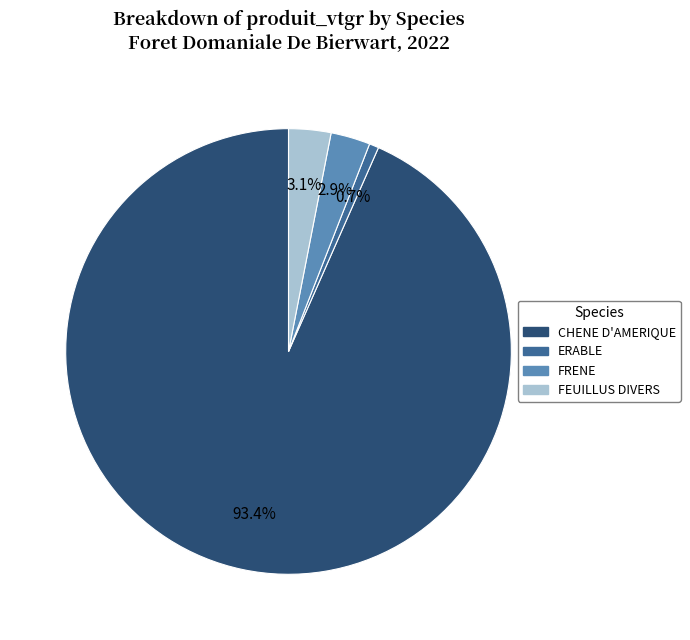

Which category accounts for the majority?

CHENE D'AMERIQUE